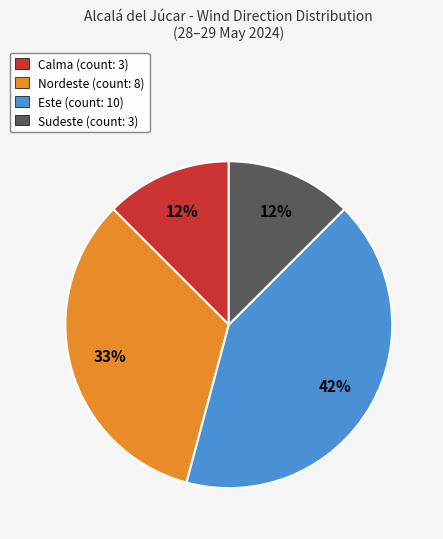

Do Calma (count: 3) and Este (count: 10) together represent more than half of the pie?

Yes